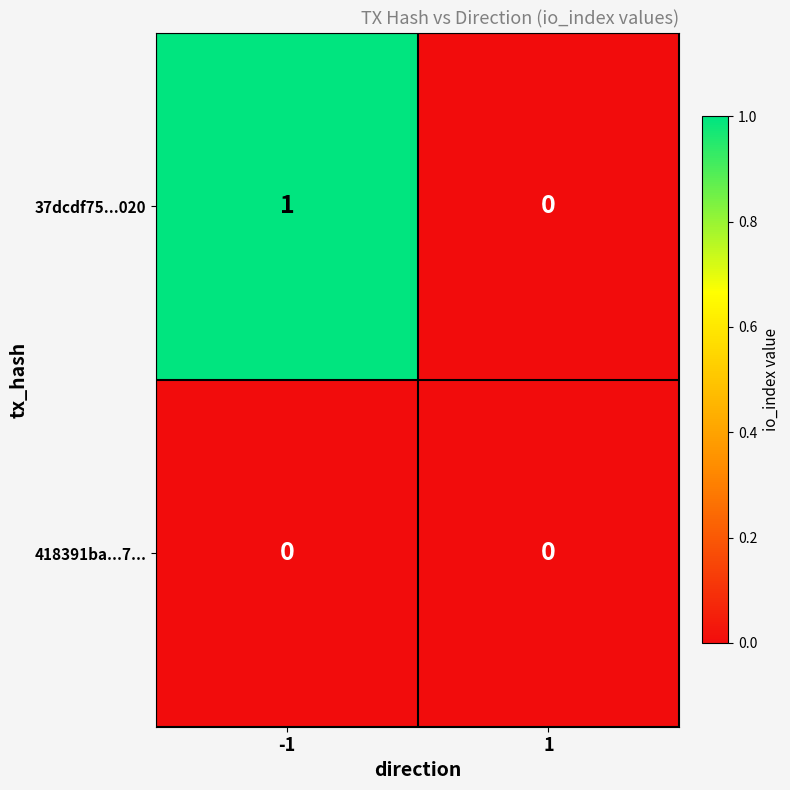

Which series has the largest total across all categories?

37dcdf75...020